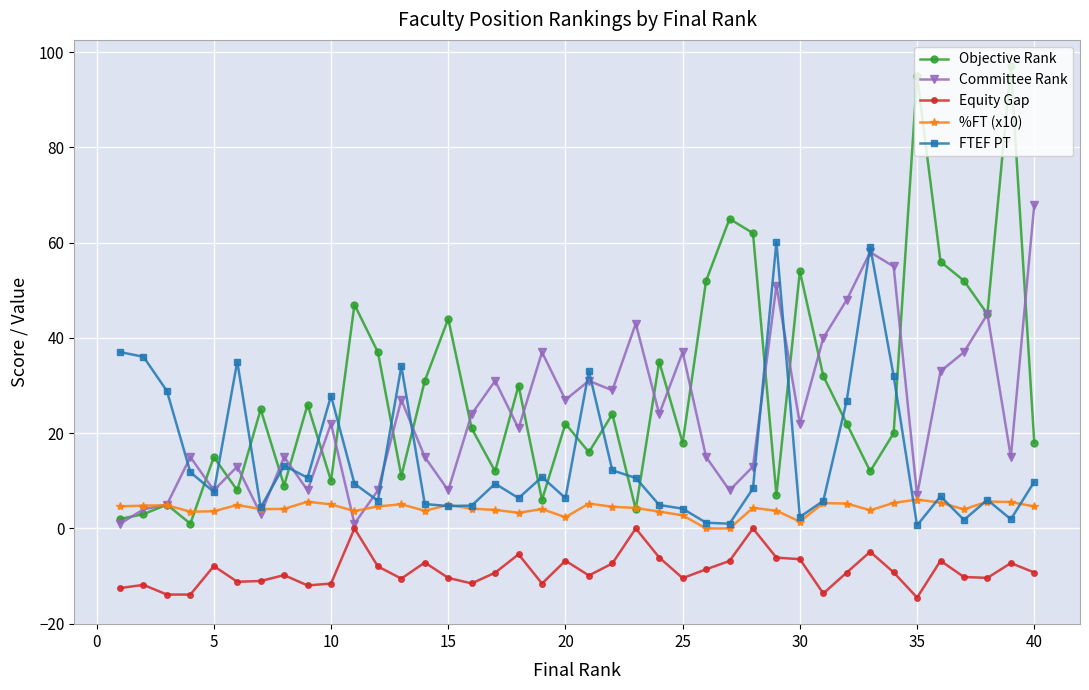

What is the value of the Equity Gap point at the 6th from the left?

-11.2